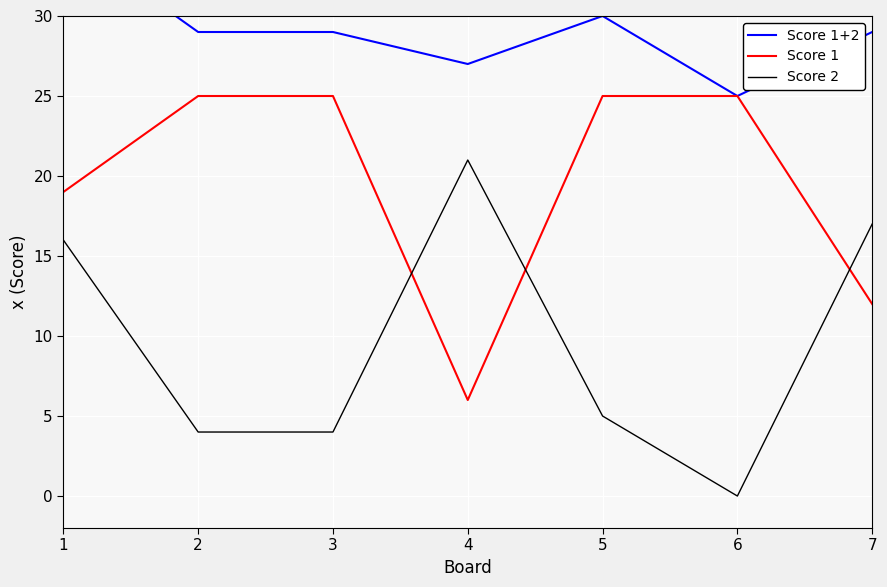

Is this an area chart (filled region under the line)?

No